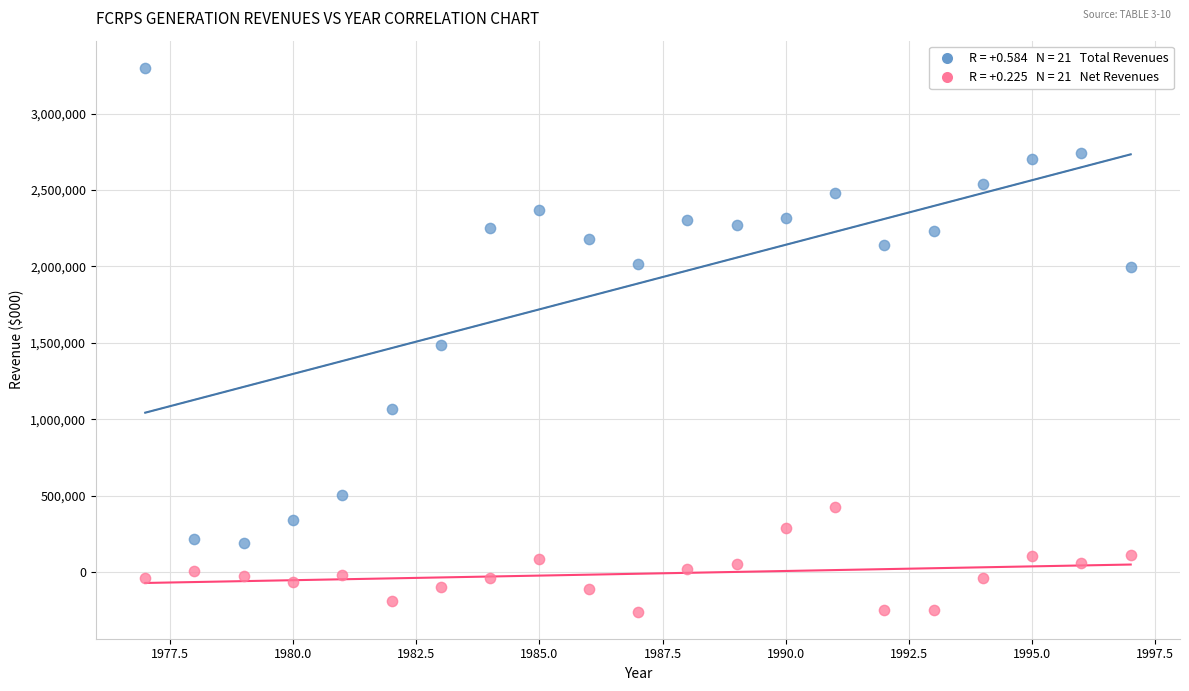

Across all data points, what is the range of Y values (max minus min)?

3556806